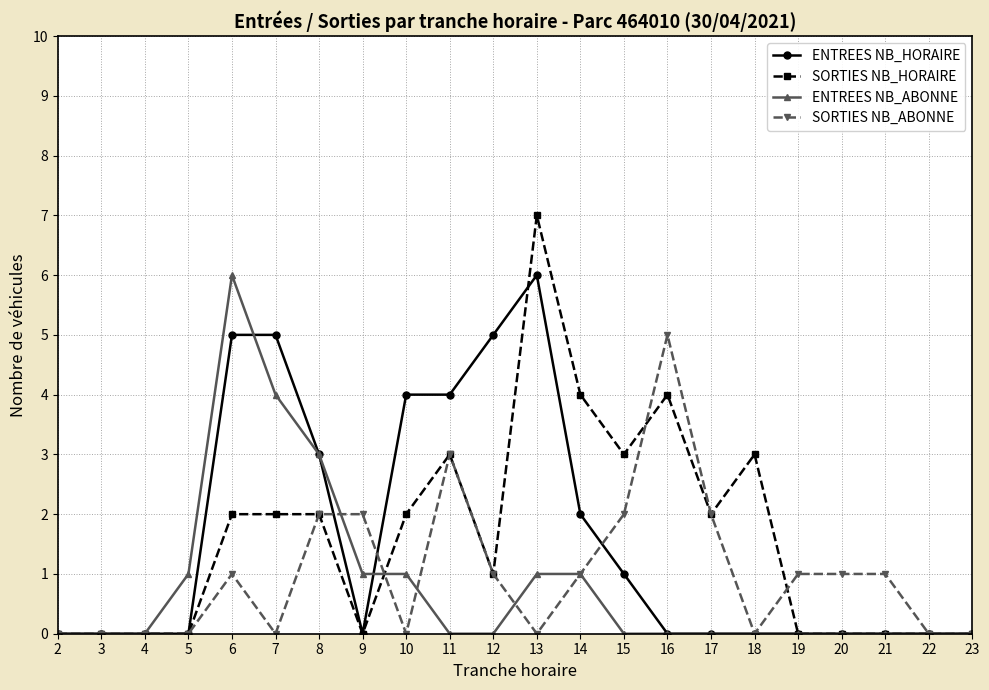

What is the total value across all series at 14?

8